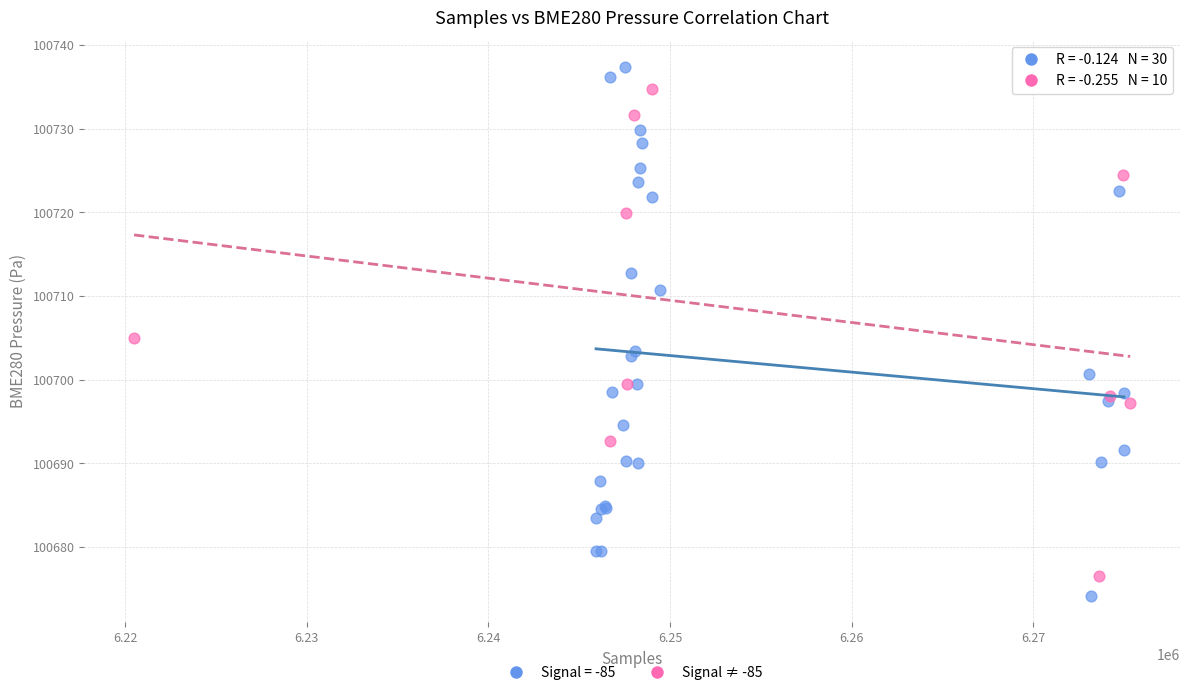

Which series has the widest spread of Y values?

Signal = -85